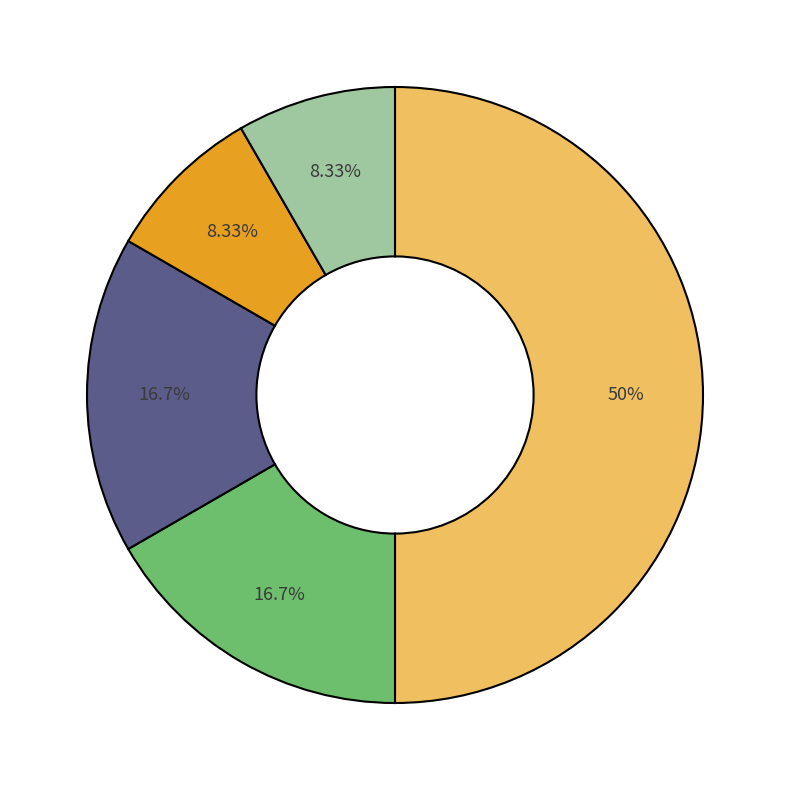

What percentage is the جنگلداری slice, to the nearest percent?

50%